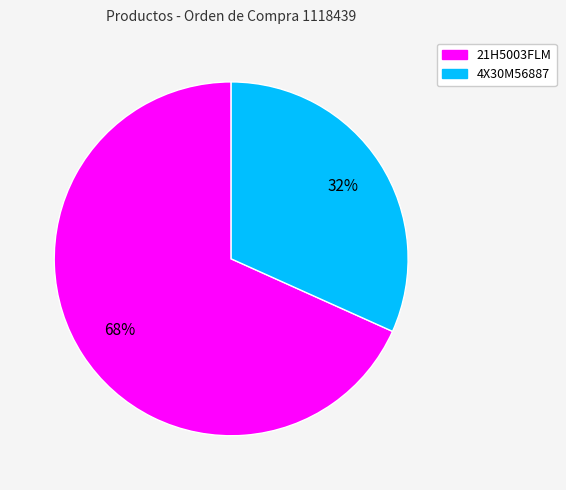

Which slice is the largest?

21H5003FLM